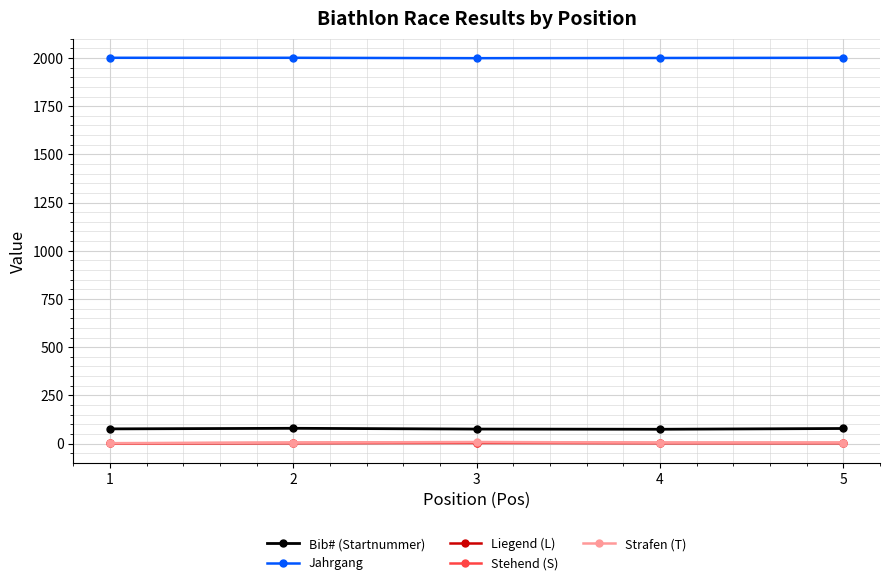

What are all the series names shown in the legend?

Bib# (Startnummer), Jahrgang, Liegend (L), Stehend (S), Strafen (T)